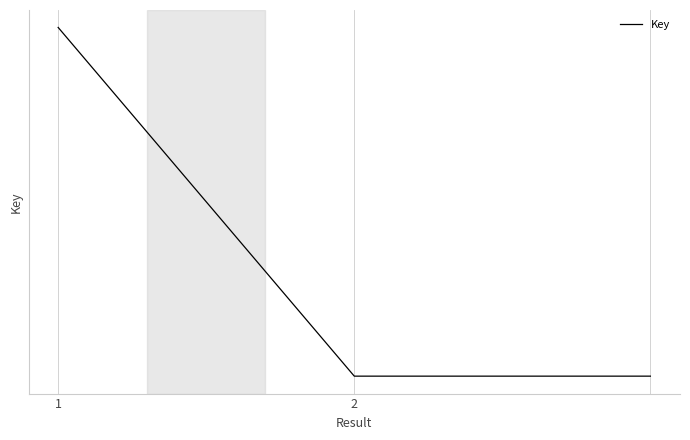

Does the chart display data point markers on the line(s)?

No